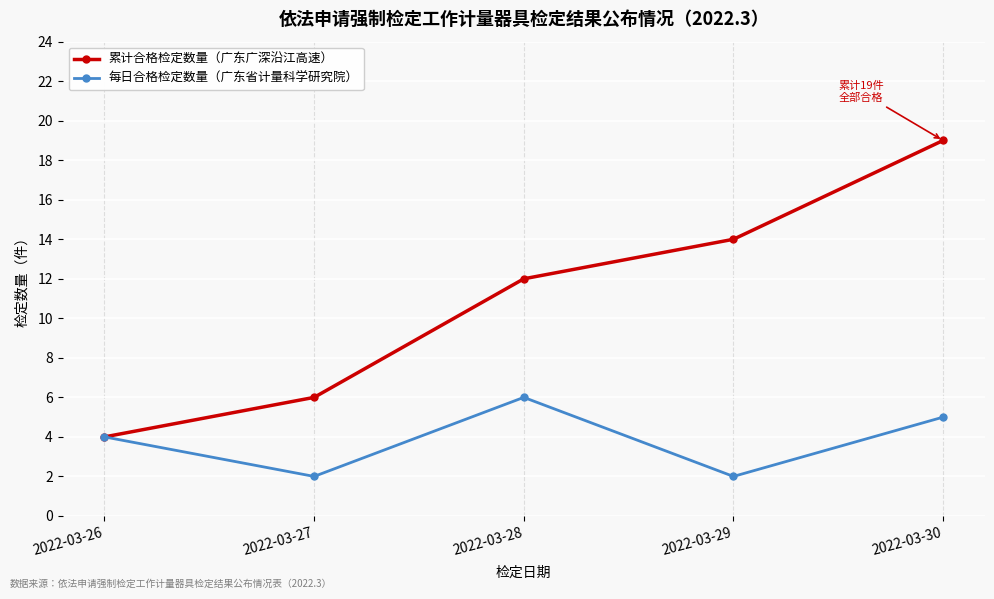

What is the lowest value of the 累计合格检定数量（广东广深沿江高速） series?

4